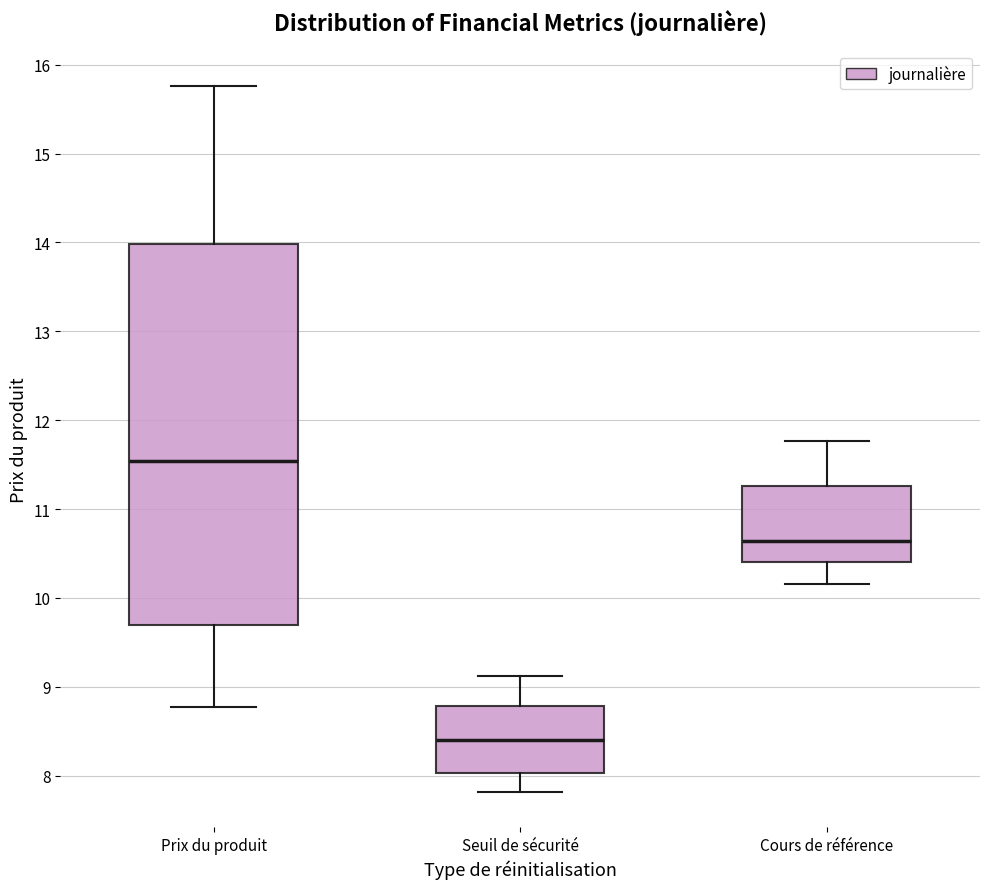

Where does the lower whisker of the box for Cours de référence end on the y-axis? The values are not printed on the chart, so give them approximately, as read against the axis.

10.2